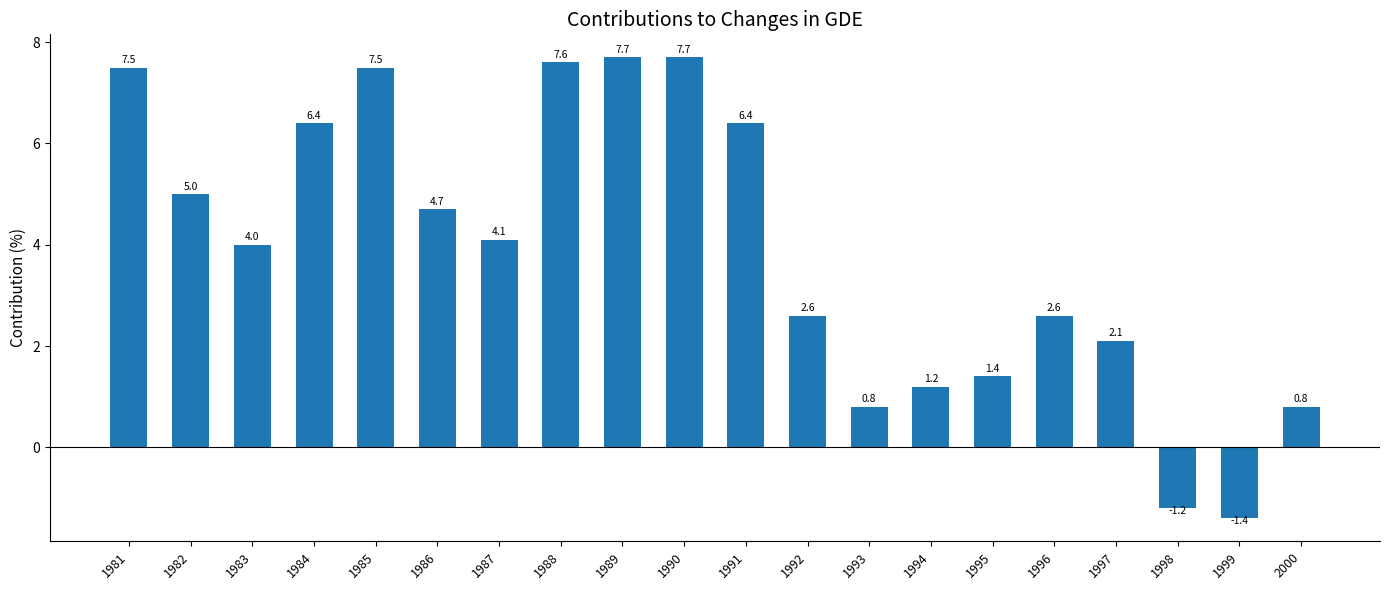

How many positive values are there?

18